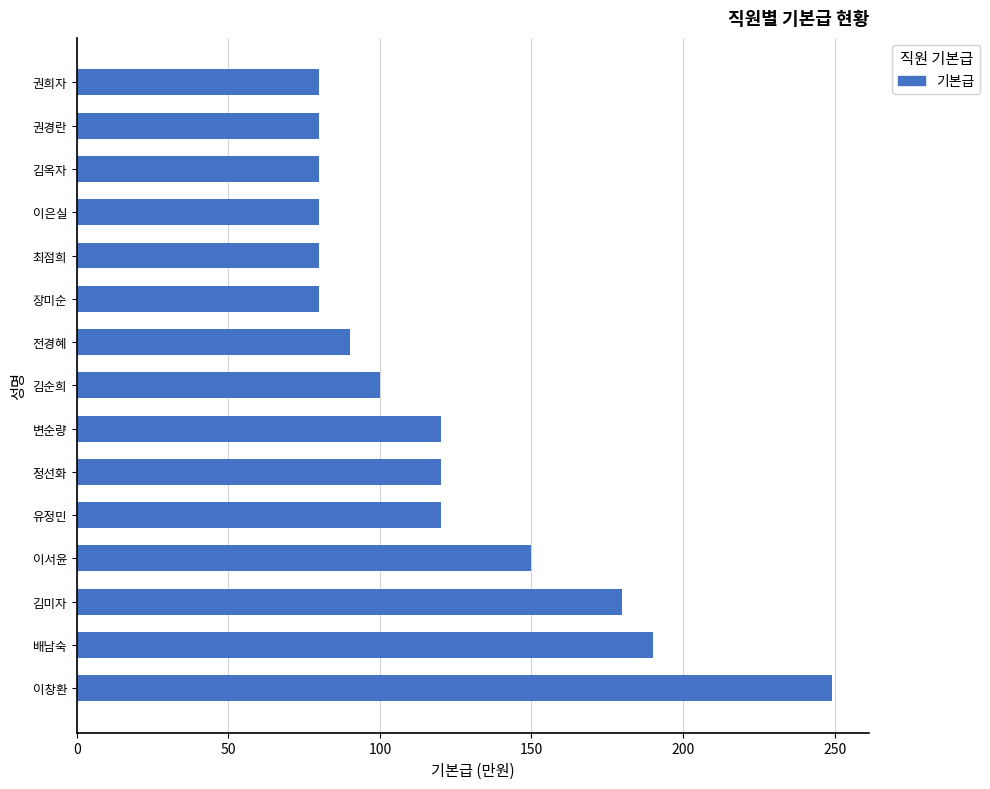

What is the change in value from 전경혜 to 권희자?

-10